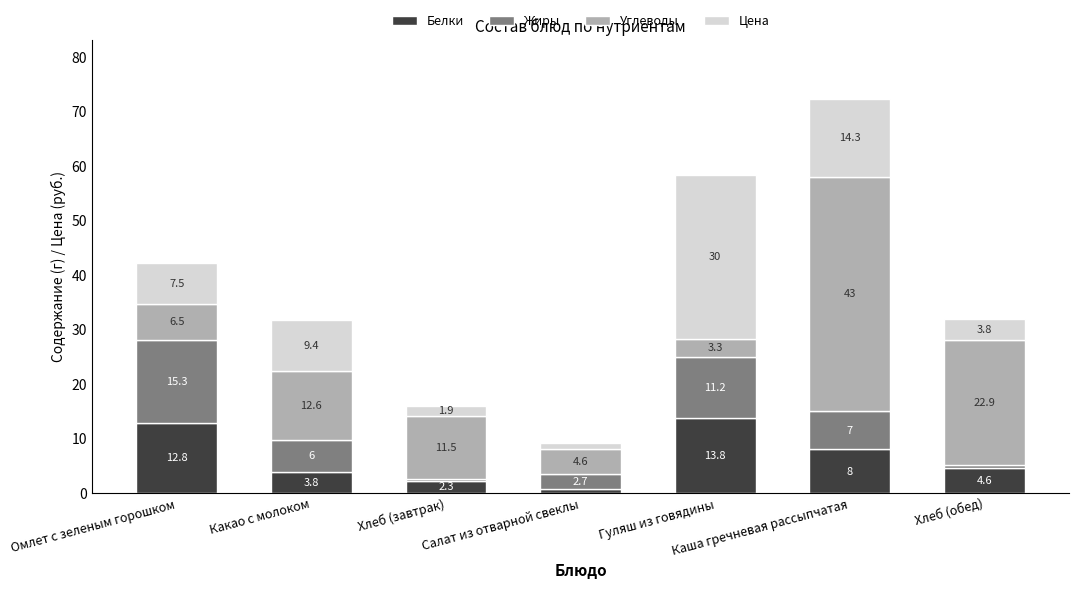

What is the lowest value of the Белки series?

0.8